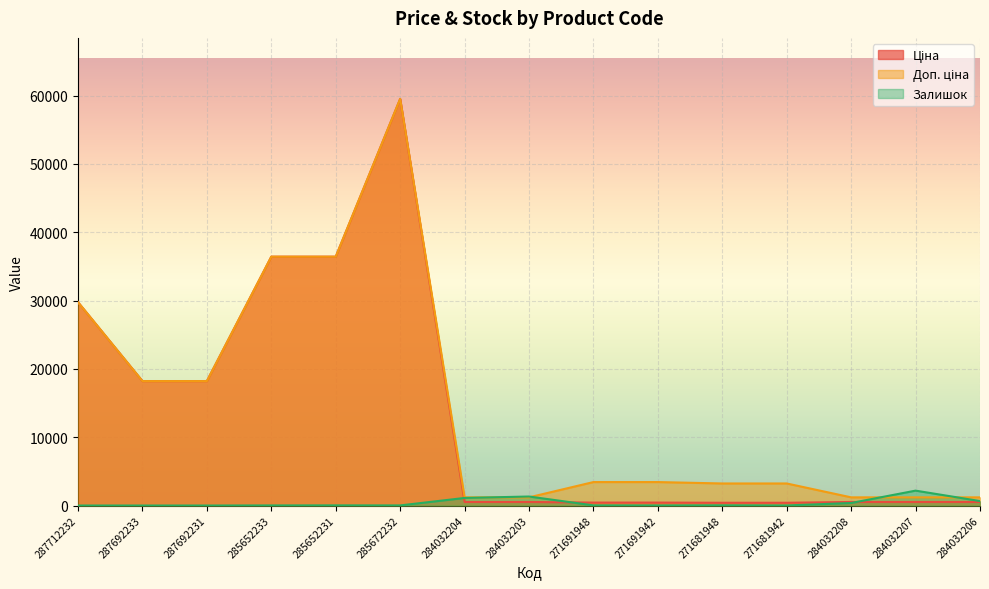

Where does the Ціна series first go above 522?

287712232